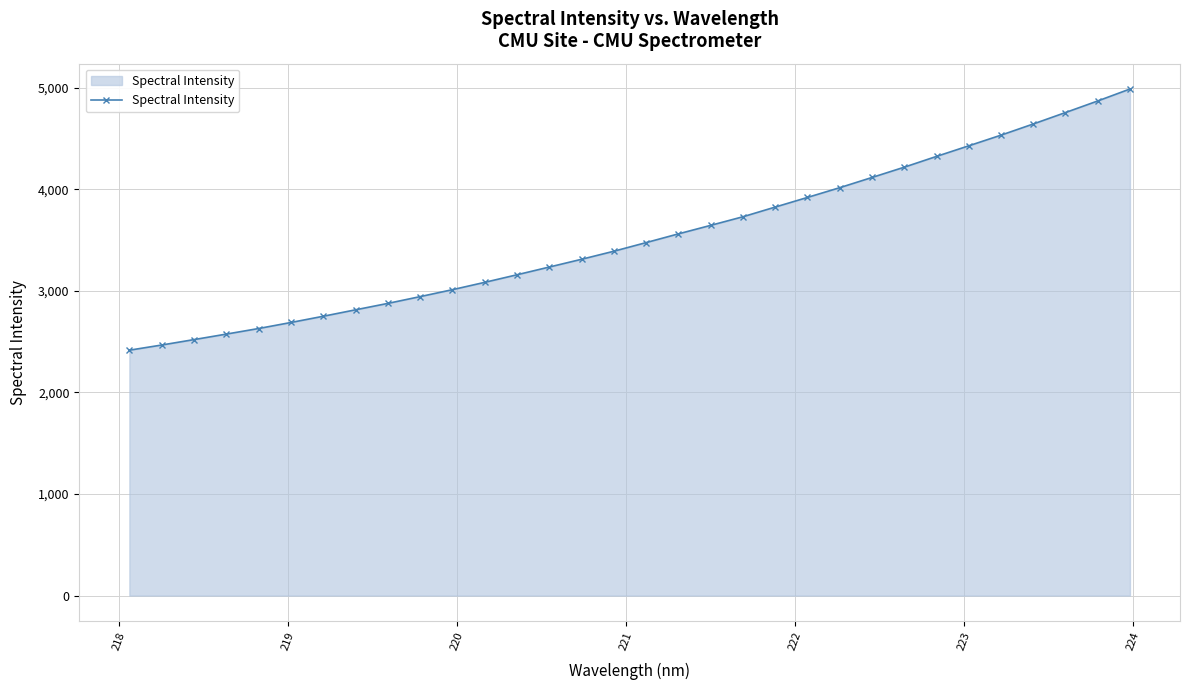

What is the value of the 13th point from the left?

3158.6